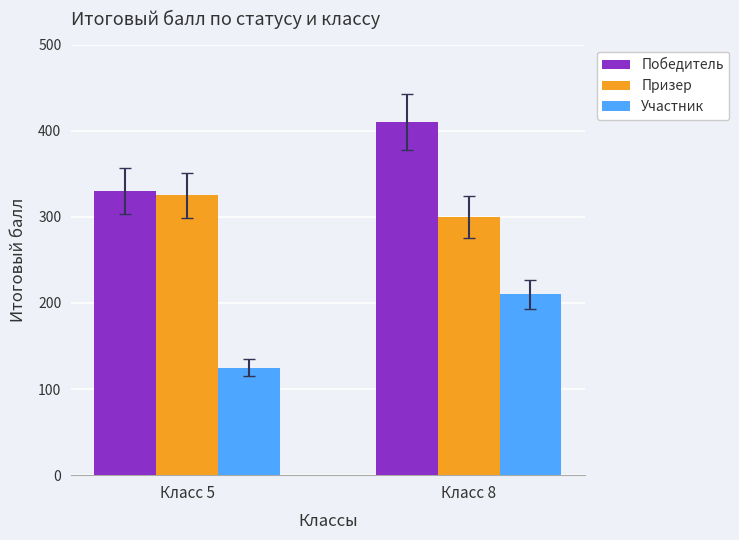

Which series has the largest total across all categories?

Победитель